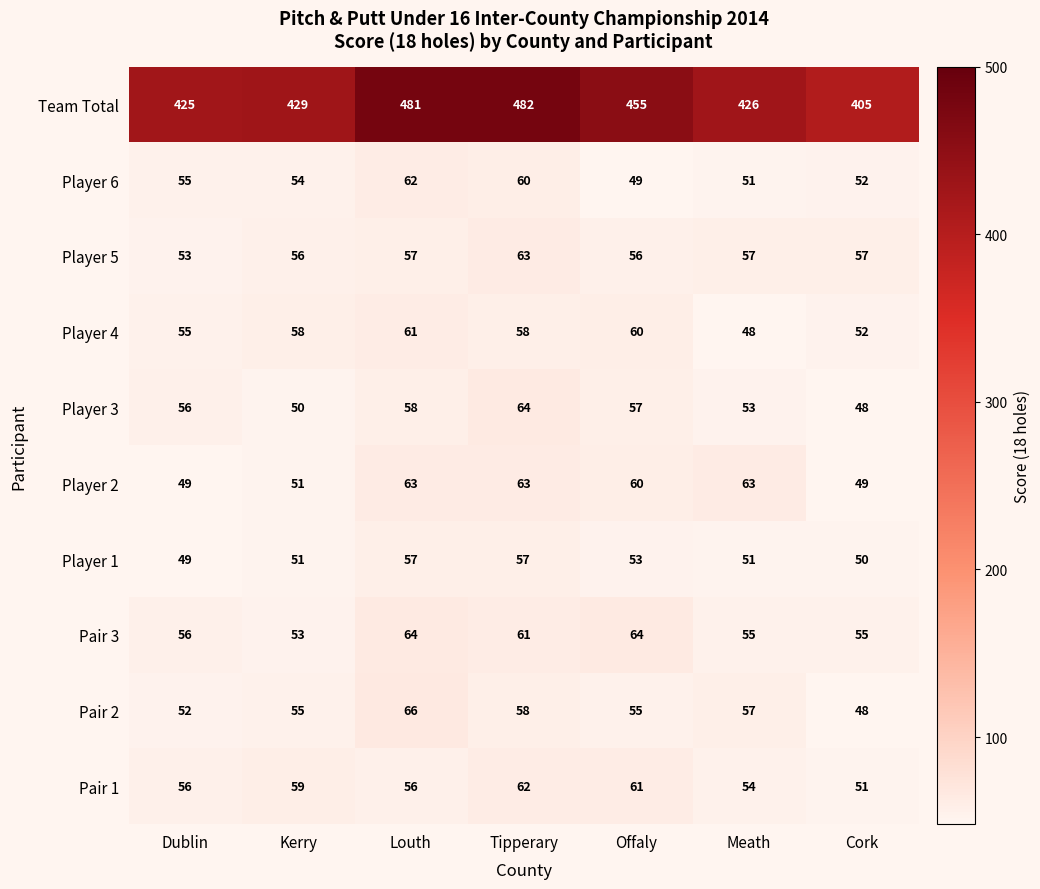

What is the minimum value for Player 2?

49